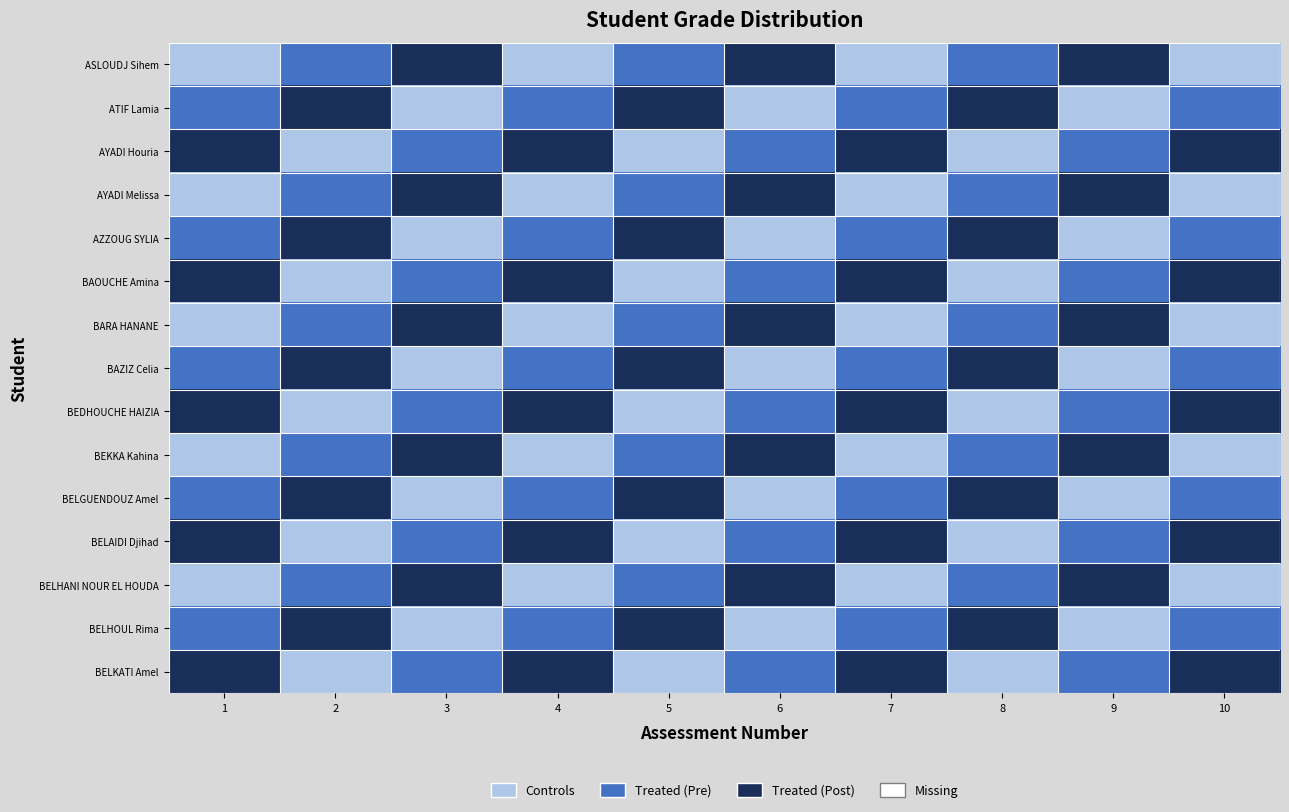

Reading left to right, list all the values displayed in this chart.

ASLOUDJ Sihem: 1=1	2=2	3=3	4=1	5=2	6=3	7=1	8=2	9=3	10=1
ATIF Lamia: 1=2	2=3	3=1	4=2	5=3	6=1	7=2	8=3	9=1	10=2
AYADI Houria: 1=3	2=1	3=2	4=3	5=1	6=2	7=3	8=1	9=2	10=3
AYADI Melissa: 1=1	2=2	3=3	4=1	5=2	6=3	7=1	8=2	9=3	10=1
AZZOUG SYLIA: 1=2	2=3	3=1	4=2	5=3	6=1	7=2	8=3	9=1	10=2
BAOUCHE Amina: 1=3	2=1	3=2	4=3	5=1	6=2	7=3	8=1	9=2	10=3
BARA HANANE: 1=1	2=2	3=3	4=1	5=2	6=3	7=1	8=2	9=3	10=1
BAZIZ Celia: 1=2	2=3	3=1	4=2	5=3	6=1	7=2	8=3	9=1	10=2
BEDHOUCHE HAIZIA: 1=3	2=1	3=2	4=3	5=1	6=2	7=3	8=1	9=2	10=3
BEKKA Kahina: 1=1	2=2	3=3	4=1	5=2	6=3	7=1	8=2	9=3	10=1
BELGUENDOUZ Amel: 1=2	2=3	3=1	4=2	5=3	6=1	7=2	8=3	9=1	10=2
BELAIDI Djihad: 1=3	2=1	3=2	4=3	5=1	6=2	7=3	8=1	9=2	10=3
BELHANI NOUR EL HOUDA: 1=1	2=2	3=3	4=1	5=2	6=3	7=1	8=2	9=3	10=1
BELHOUL Rima: 1=2	2=3	3=1	4=2	5=3	6=1	7=2	8=3	9=1	10=2
BELKATI Amel: 1=3	2=1	3=2	4=3	5=1	6=2	7=3	8=1	9=2	10=3